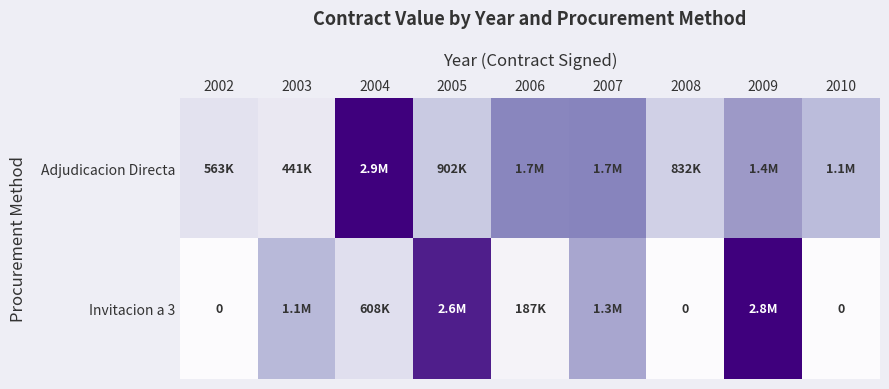

Which has a higher value, 2010 or 2002?

2010